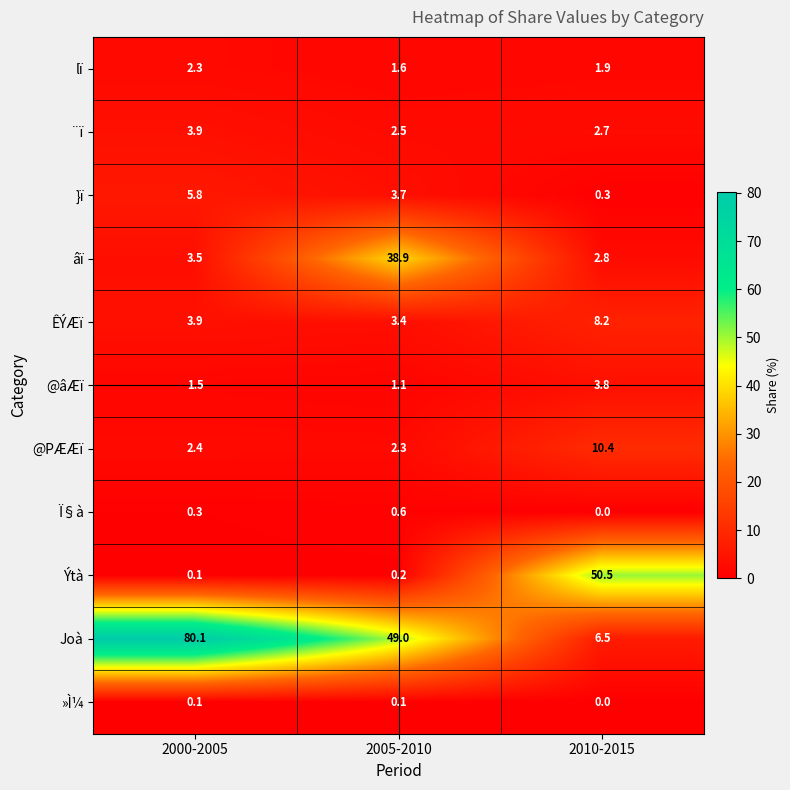

What is the difference between the }ï values at 2010-2015 and 2000-2005?

5.5